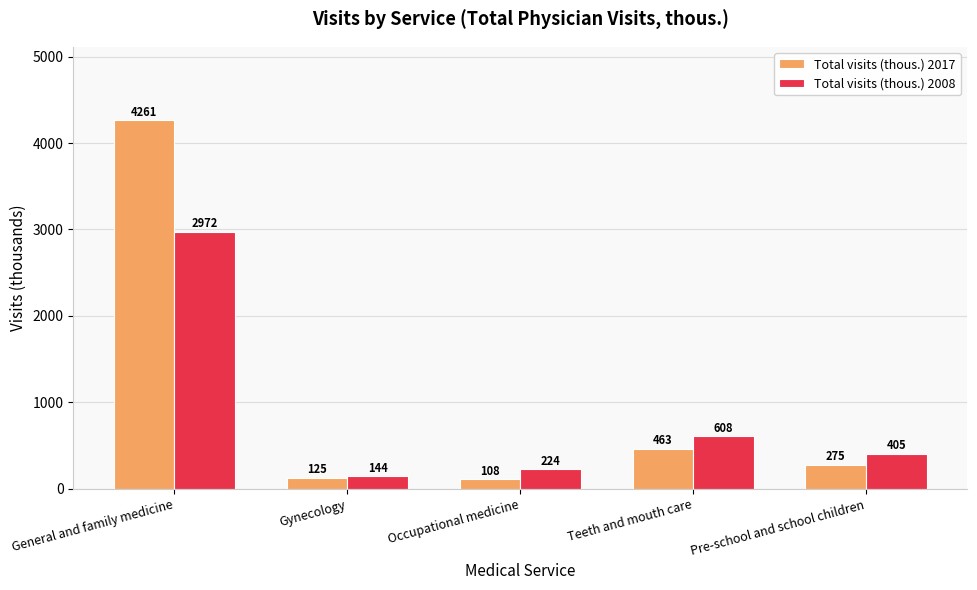

How many data points does each series have?

5